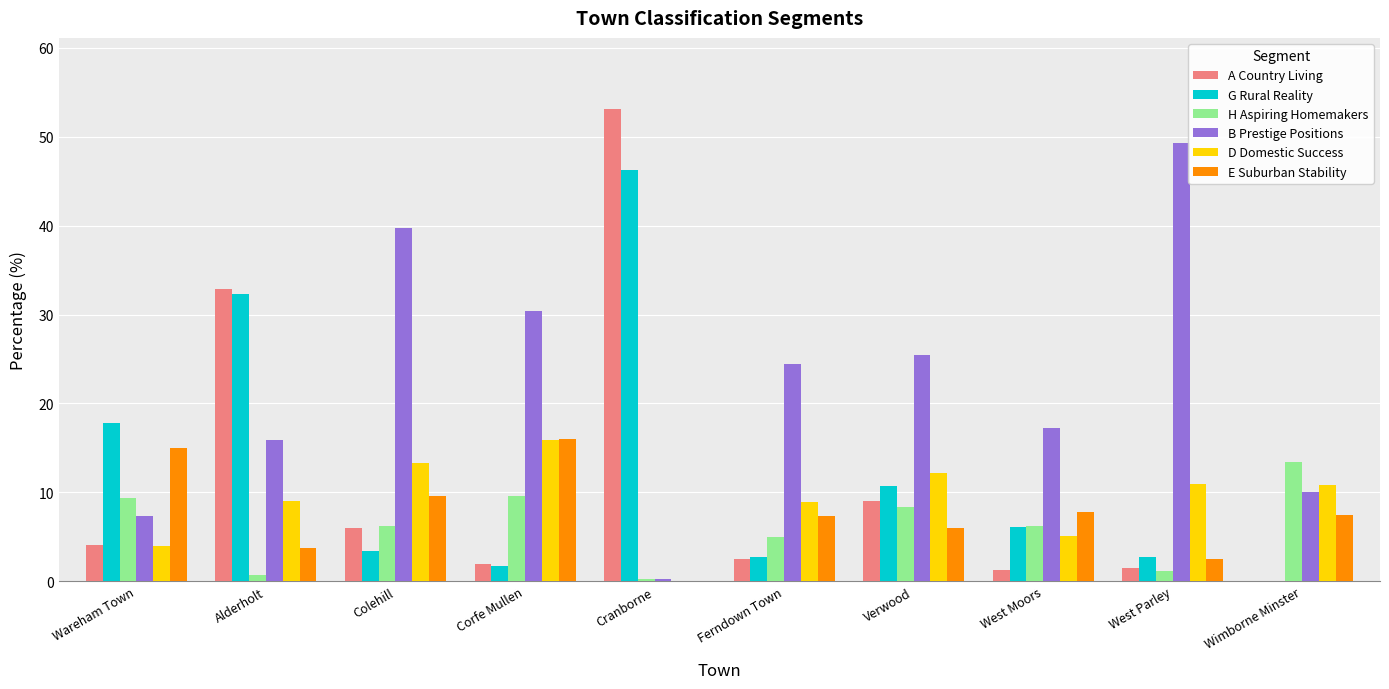

What is the maximum value for H Aspiring Homemakers?

13.4